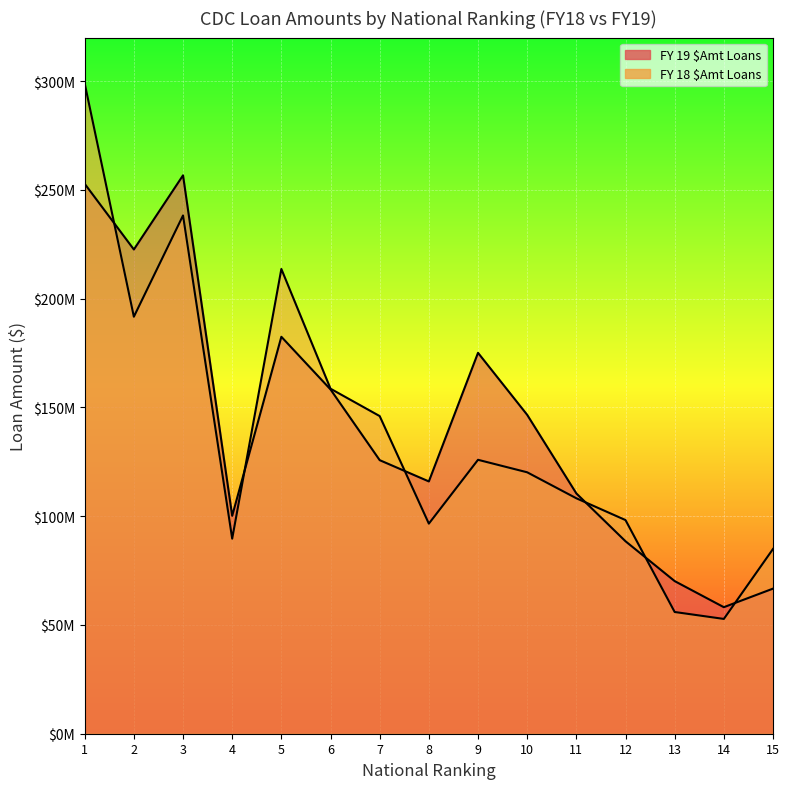

True or false: FY 19 $Amt Loans has more than 0 points higher than both neighbors.

True